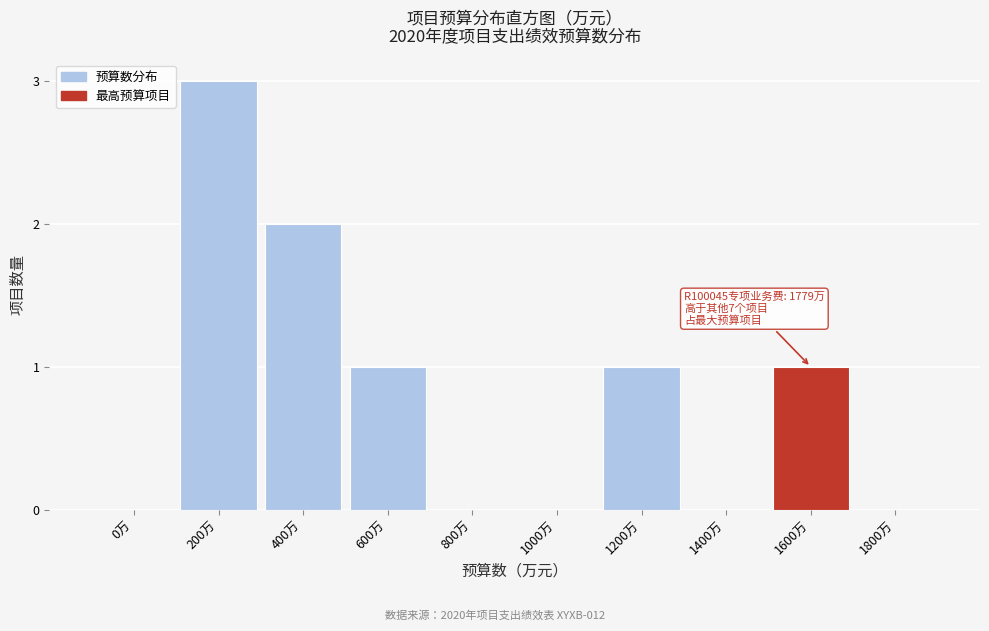

Reading left to right, extract all data points from this chart.

0万=0	200万=3	400万=2	600万=1	800万=0	1000万=0	1200万=1	1400万=0	1600万=1	1800万=0